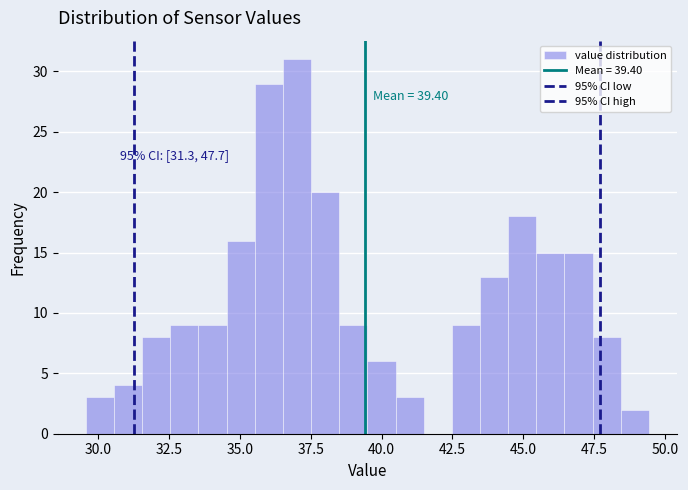

Around what value on the x-axis is the tallest bar? Give the approximate position of its centre, as read against the axis.

37.0